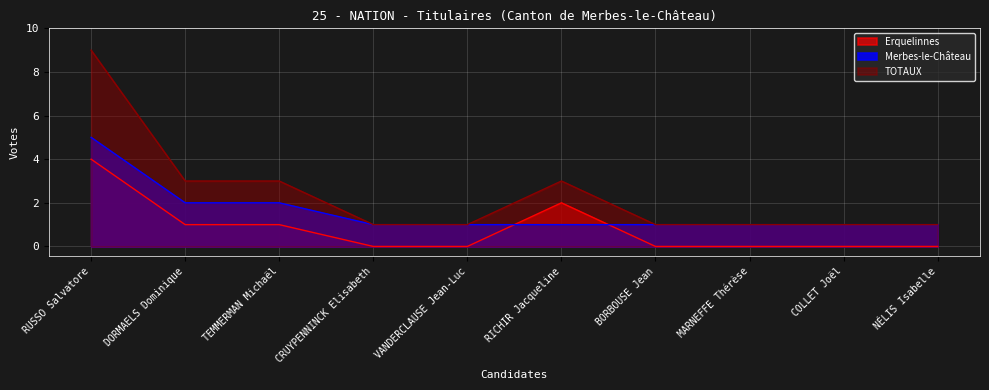

Reading left to right, list all the values displayed in this chart.

Erquelinnes: RUSSO Salvatore=4	DORMAELS Dominique=1	TEMMERMAN Michaël=1	CRUYPENNINCK Elisabeth=0	VANDERCLAUSE Jean-Luc=0	RICHIR Jacqueline=2	BORBOUSE Jean=0	MARNEFFE Thérèse=0	COLLET Joël=0	NÉLIS Isabelle=0
Merbes-le-Château: RUSSO Salvatore=5	DORMAELS Dominique=2	TEMMERMAN Michaël=2	CRUYPENNINCK Elisabeth=1	VANDERCLAUSE Jean-Luc=1	RICHIR Jacqueline=1	BORBOUSE Jean=1	MARNEFFE Thérèse=1	COLLET Joël=1	NÉLIS Isabelle=1
TOTAUX: RUSSO Salvatore=9	DORMAELS Dominique=3	TEMMERMAN Michaël=3	CRUYPENNINCK Elisabeth=1	VANDERCLAUSE Jean-Luc=1	RICHIR Jacqueline=3	BORBOUSE Jean=1	MARNEFFE Thérèse=1	COLLET Joël=1	NÉLIS Isabelle=1